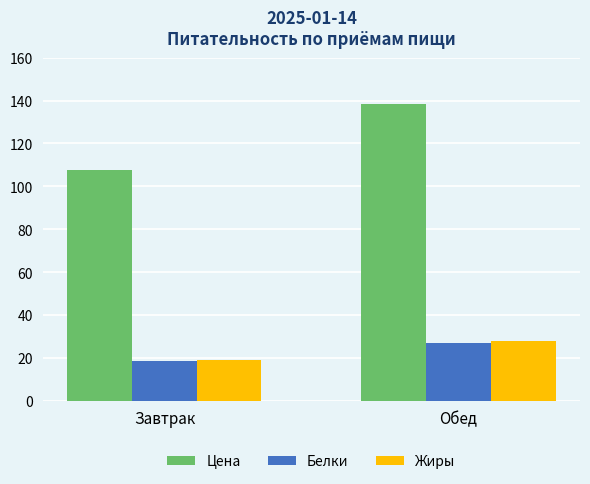

At how many categories does at least one series exceed 85?

2